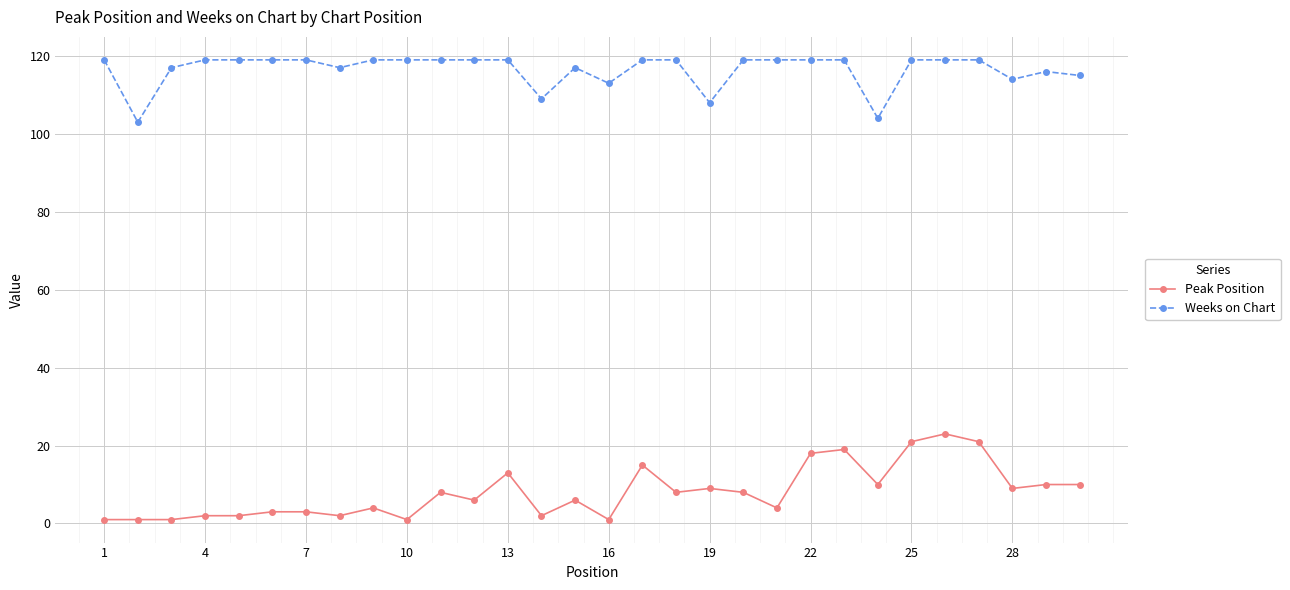

List the series in order of their overall mean, highest first.

Weeks on Chart, Peak Position